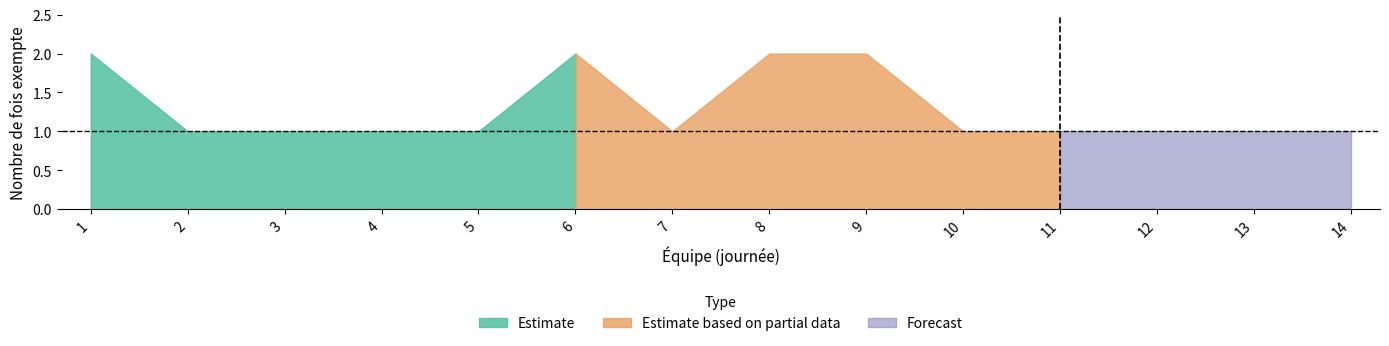

The value of Nombre de fois exempte at 9 is 2. True or false?

True